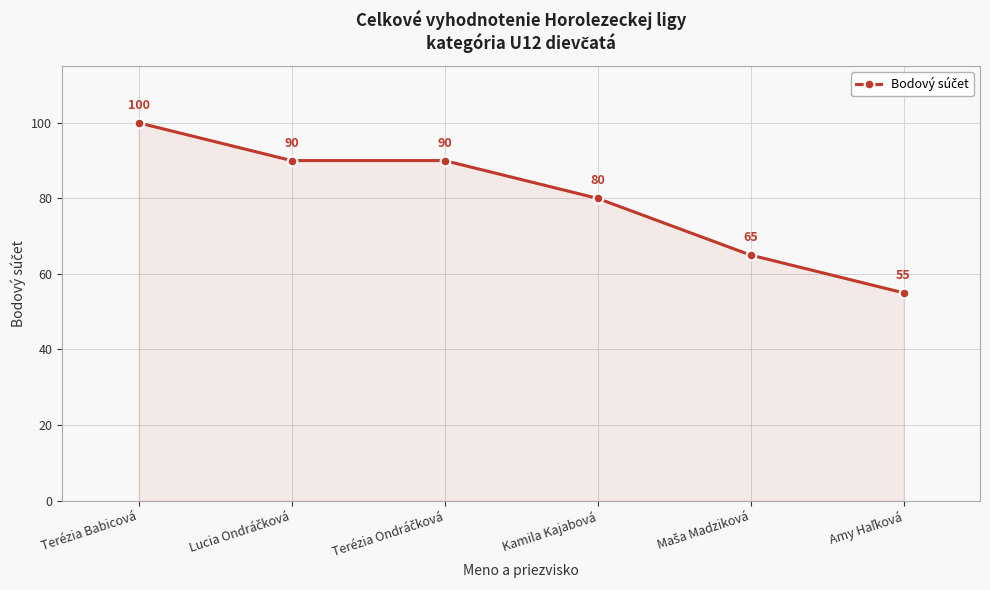

Count the values in the range 65 to 90.

4